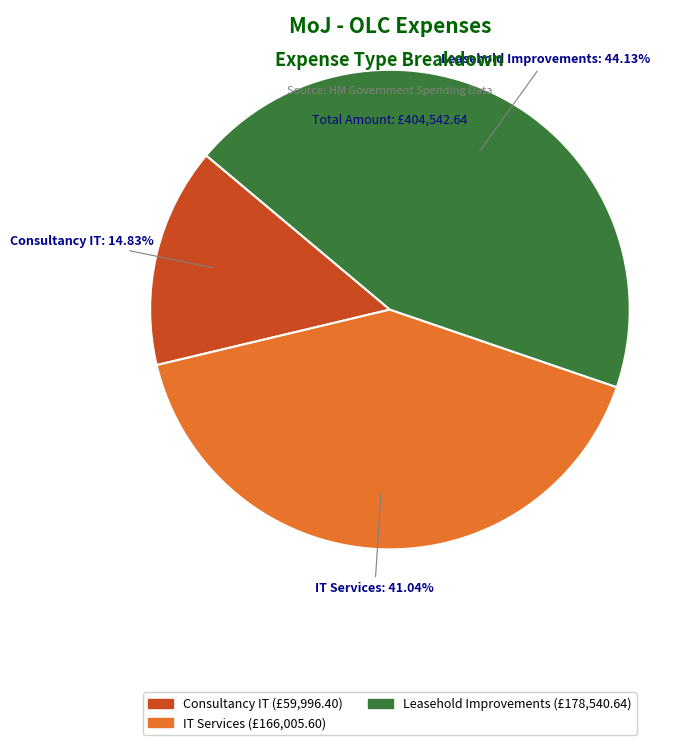

Rank the categories by value from highest to lowest.

Leasehold Improvements, IT Services, Consultancy IT